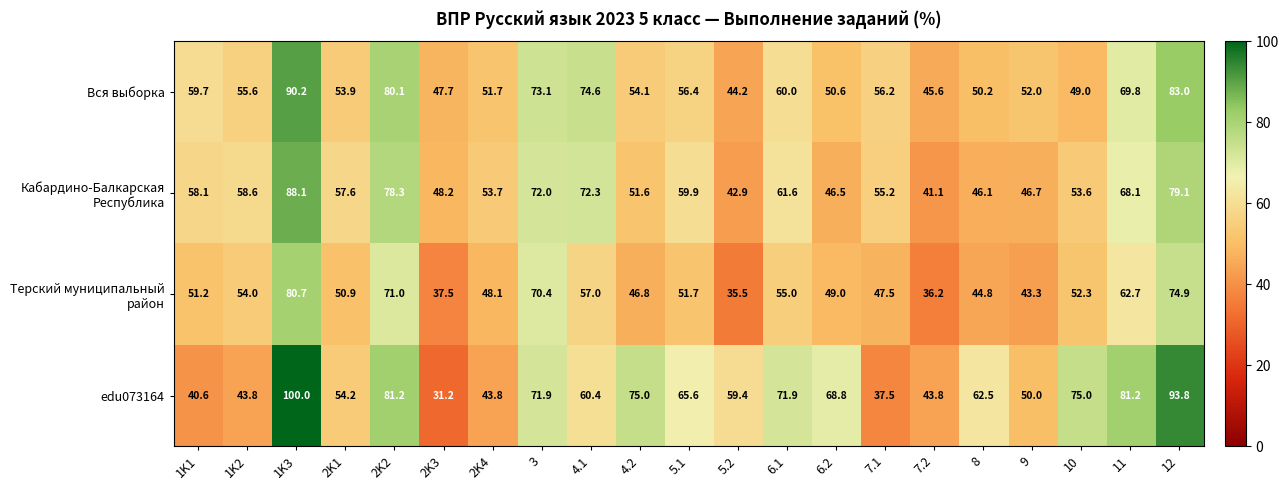

What is the sum of the Вся выборка values at 7.1 and 4.2?

110.3